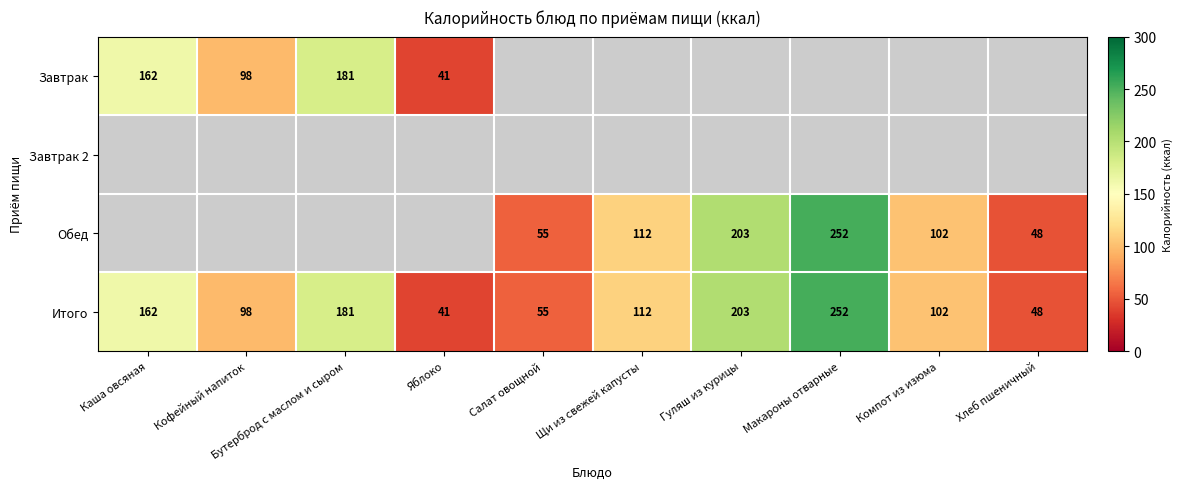

How many data points does each series have?

10